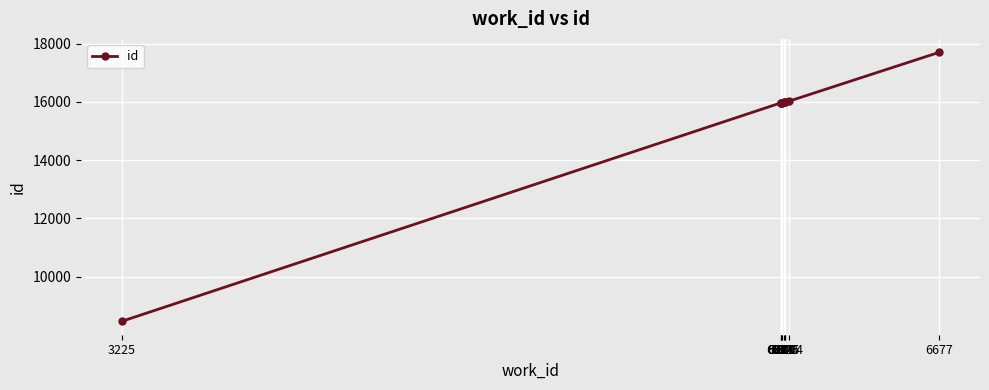

Count the number of data series in this chart.

1